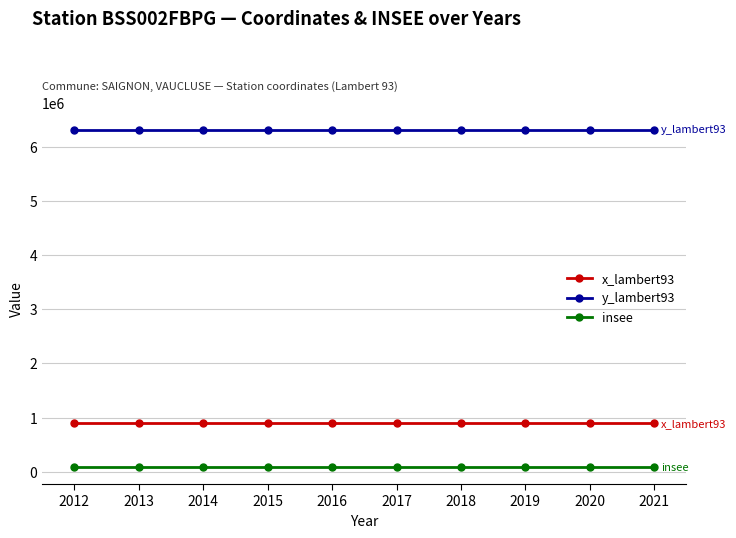

What is the sum of the x_lambert93 values at 2018 and 2014?

1793206